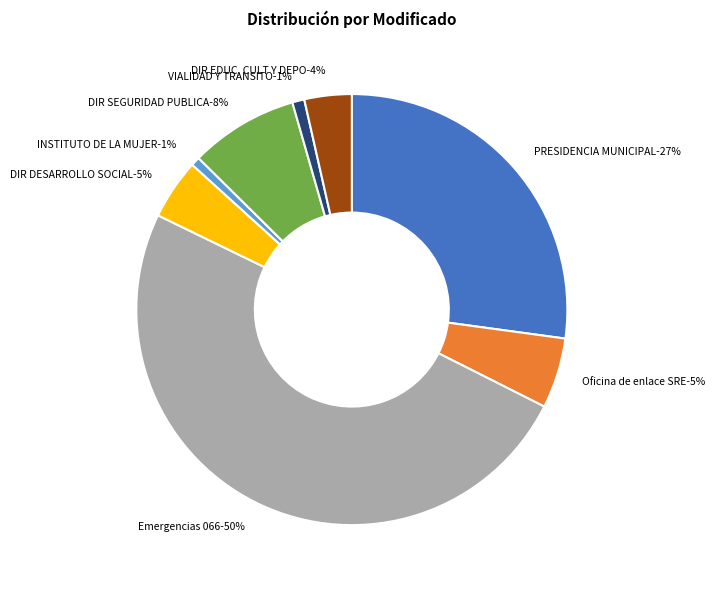

How many segments does this pie chart have?

8